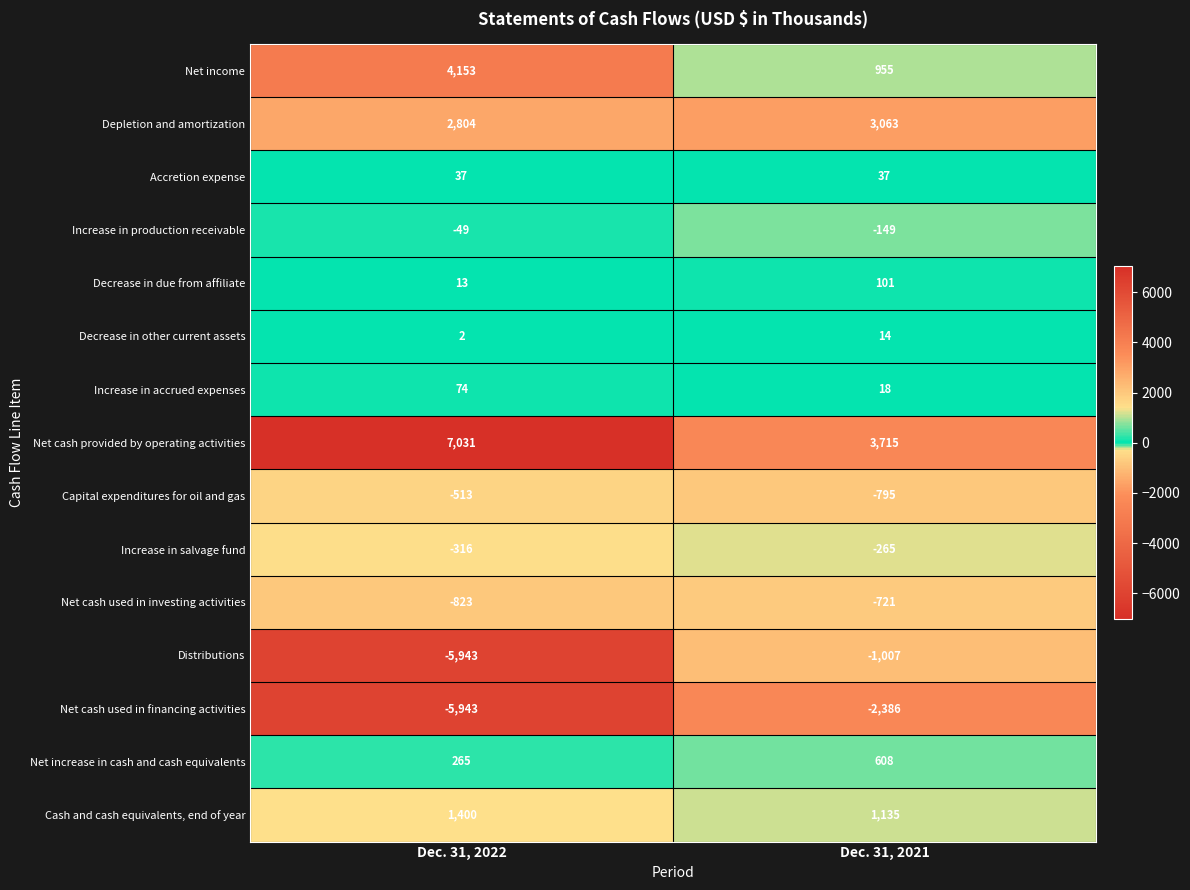

At which category does the chart reach its peak across all series?

Dec. 31, 2022